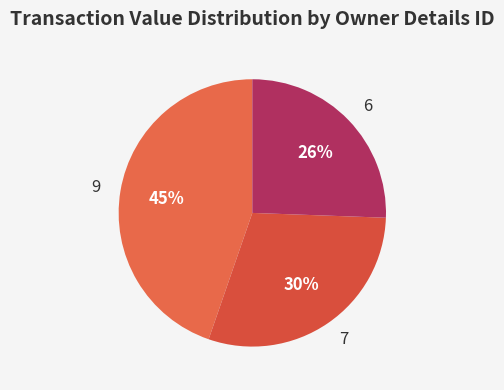

To the nearest percent, what is the difference between the 7 and 6 slice percentages?

4%